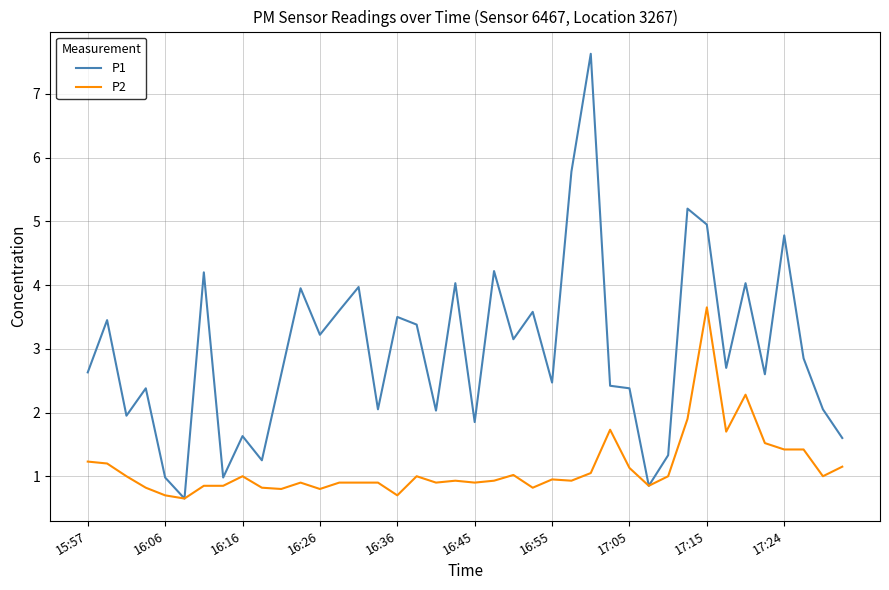

What is the minimum value shown in the chart?

0.7